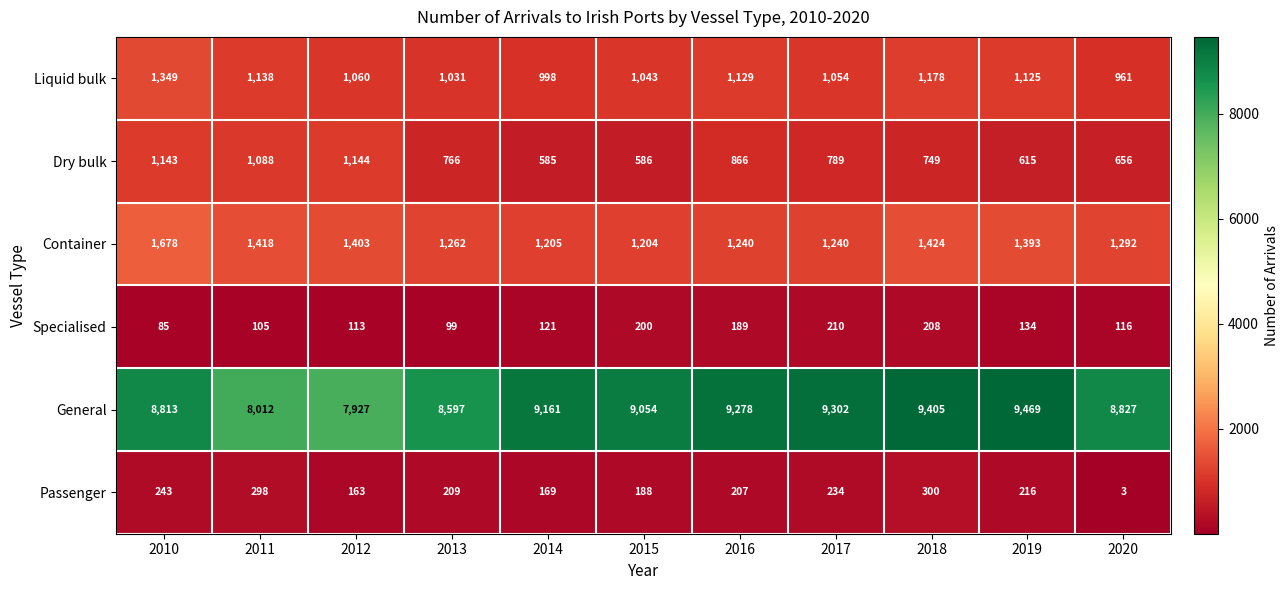

What is the difference between the Liquid bulk values at 2017 and 2012?

6